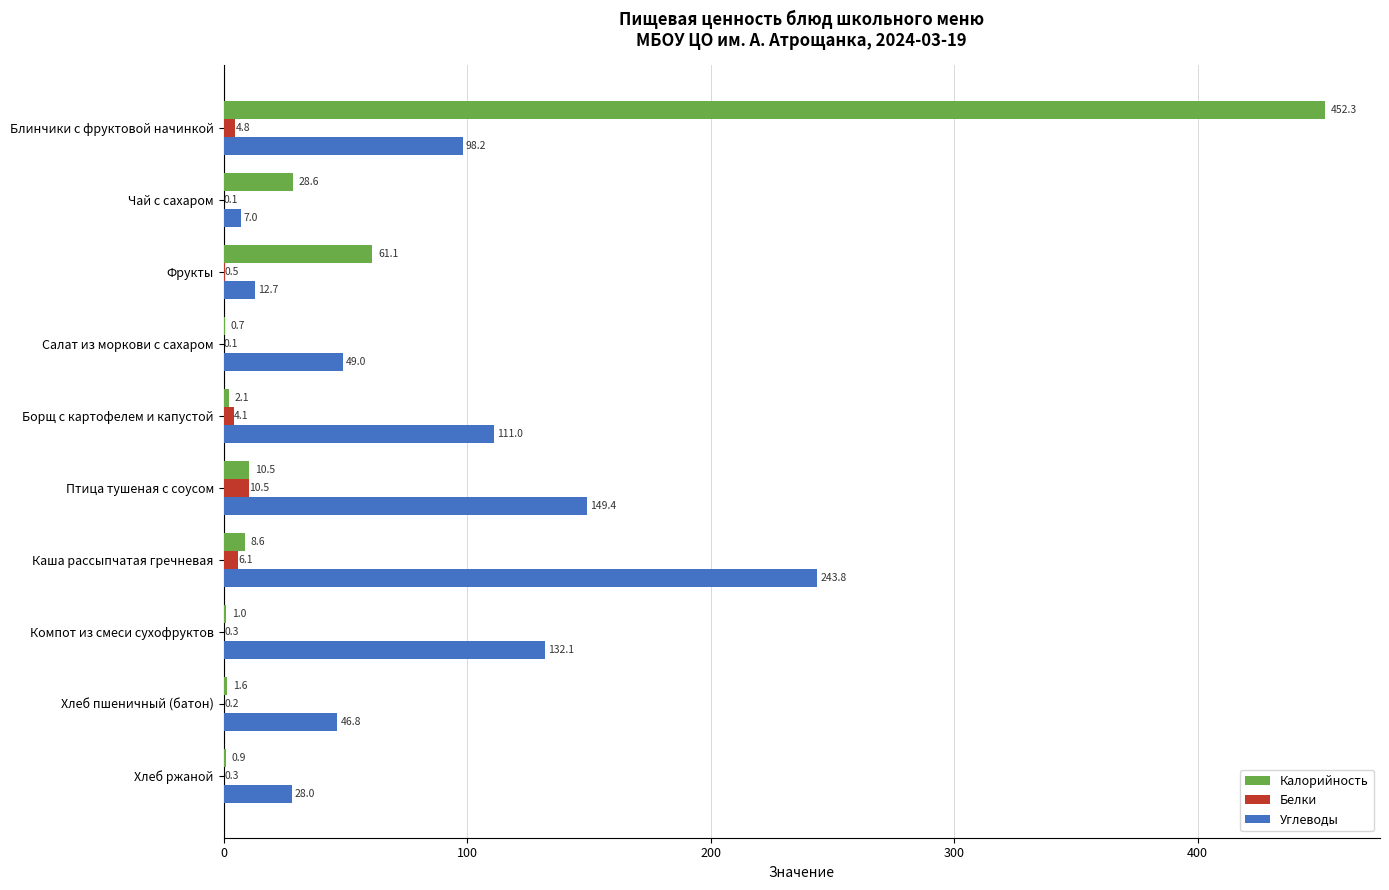

Between Борщ с картофелем и капустой and Компот из смеси сухофруктов, which series saw the biggest shift?

Углеводы